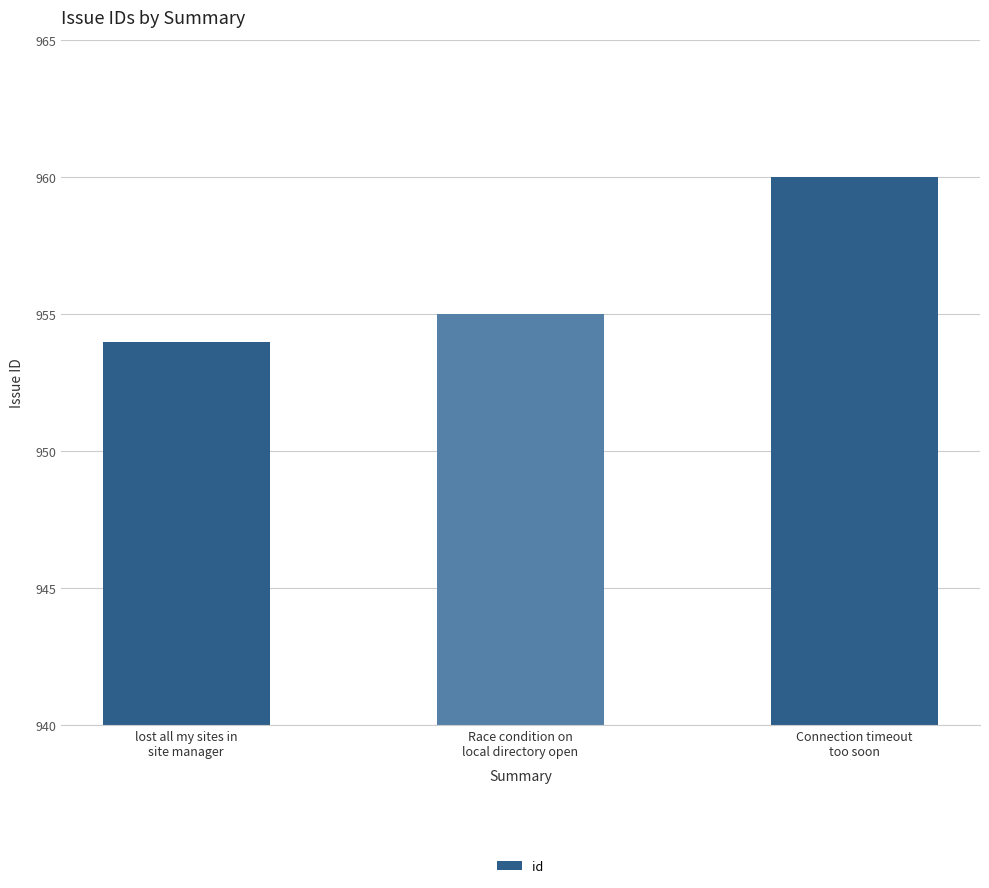

What is the change in value from Race condition on
local directory open to Connection timeout
too soon?

+5